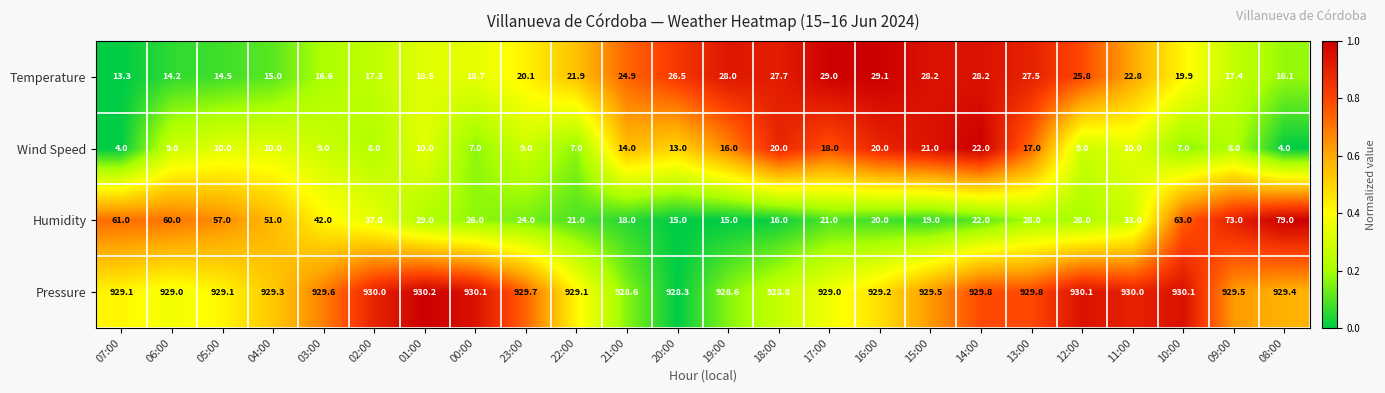

What is the total value across all series at 15:00?

997.7